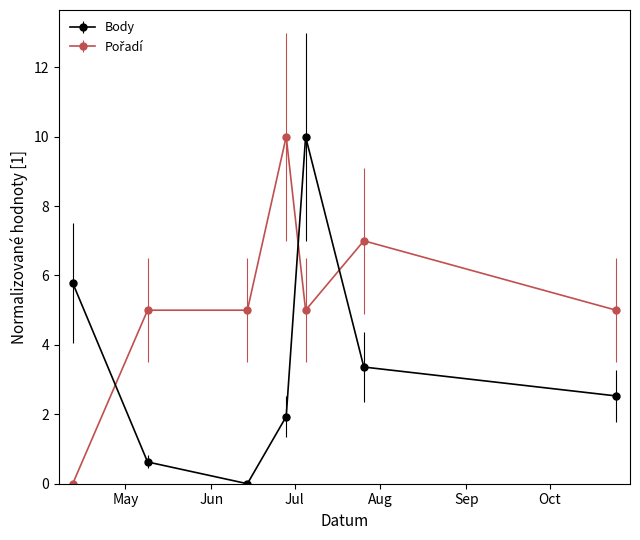

True or false: Body has more than 1 interior local peaks.

False